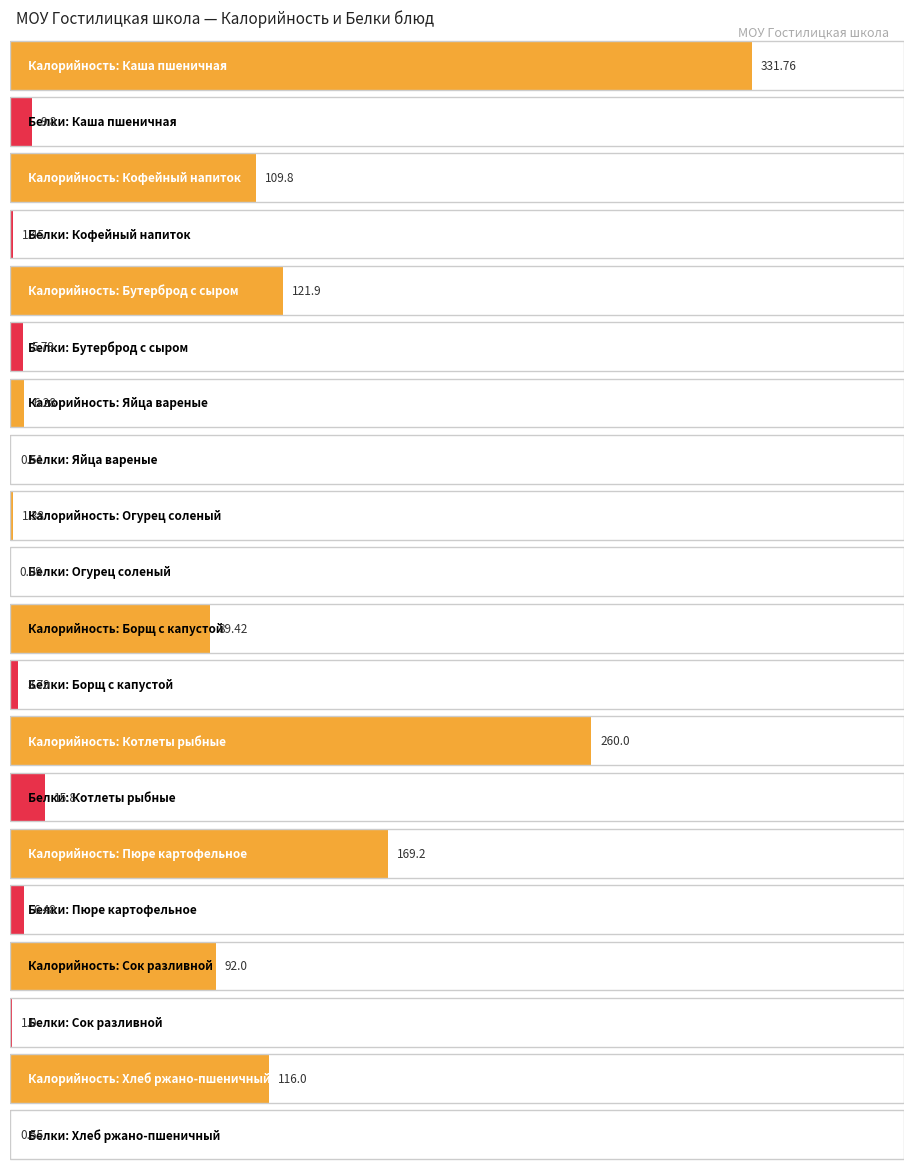

How many bars are there in total?

20